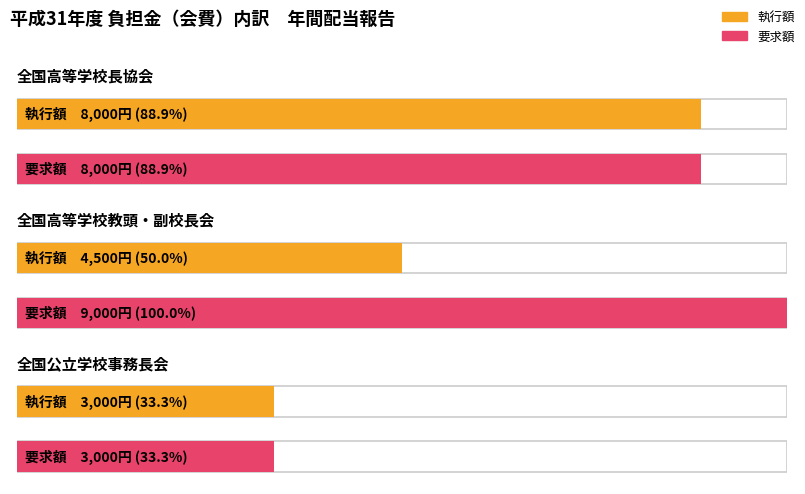

At which category is the sum across all series the highest?

全国高等学校長協会